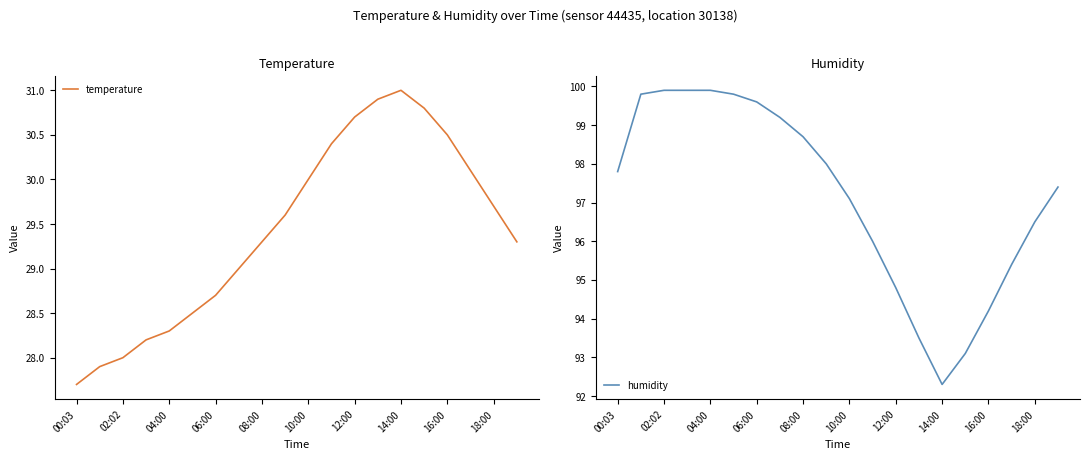

The humidity series shows 96.0 at 11. True or false?

True